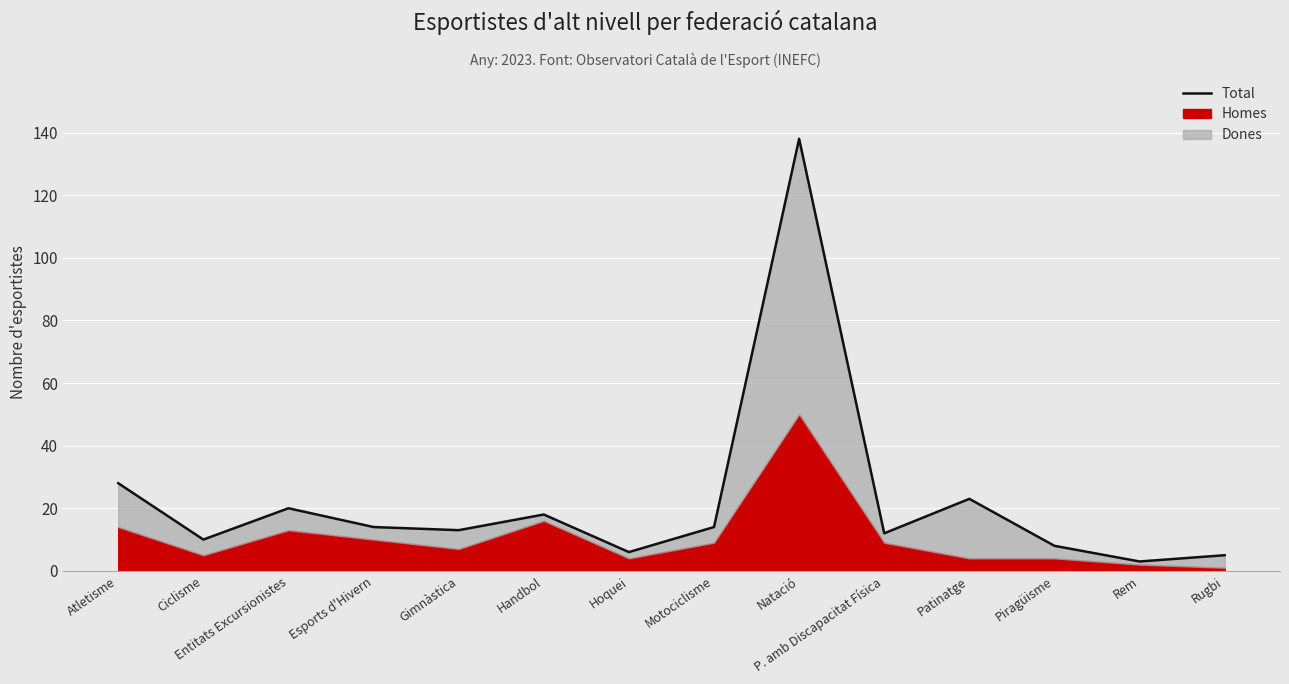

The chart shows a value of 23 at Patinatge. True or false?

True